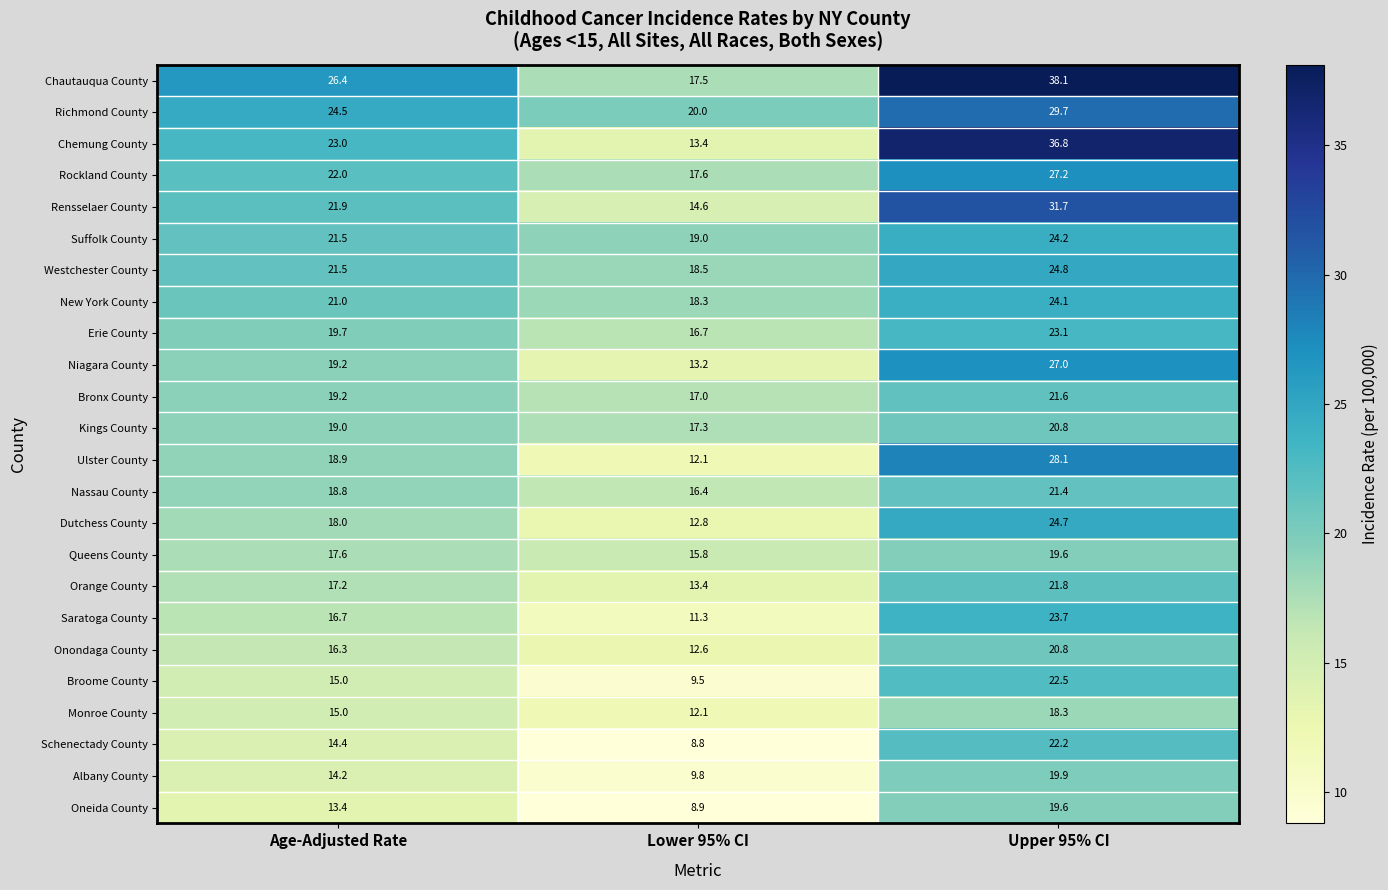

Is it true that Niagara County equals 19.2 at Age-Adjusted Rate?

True